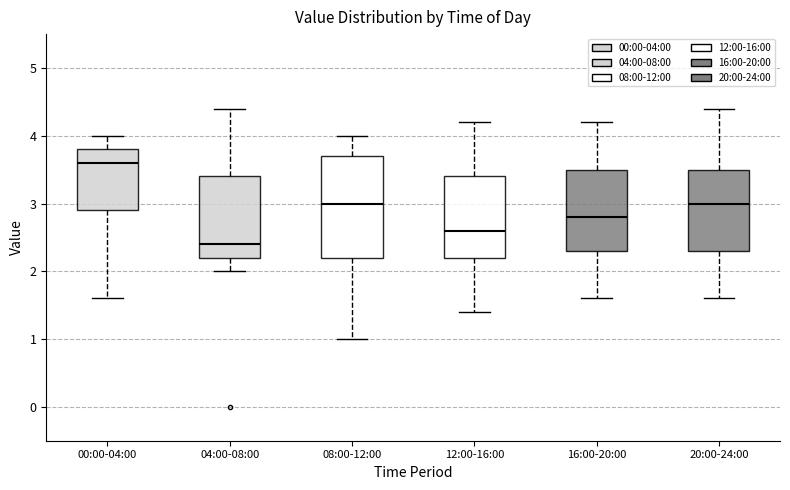

Reading left to right, read every box against the y-axis: the position of its median line, the range the box covers, and the ends of its whiskers. The values are not printed on the chart, so give them approximately, as read against the axis.

00:00-04:00: median 3.6, box 2.9 to 3.8, whiskers 1.6 to 4.0
04:00-08:00: median 2.4, box 2.2 to 3.4, whiskers 2.0 to 4.4
08:00-12:00: median 3.0, box 2.2 to 3.7, whiskers 1.0 to 4.0
12:00-16:00: median 2.6, box 2.2 to 3.4, whiskers 1.4 to 4.2
16:00-20:00: median 2.8, box 2.3 to 3.5, whiskers 1.6 to 4.2
20:00-24:00: median 3.0, box 2.3 to 3.5, whiskers 1.6 to 4.4